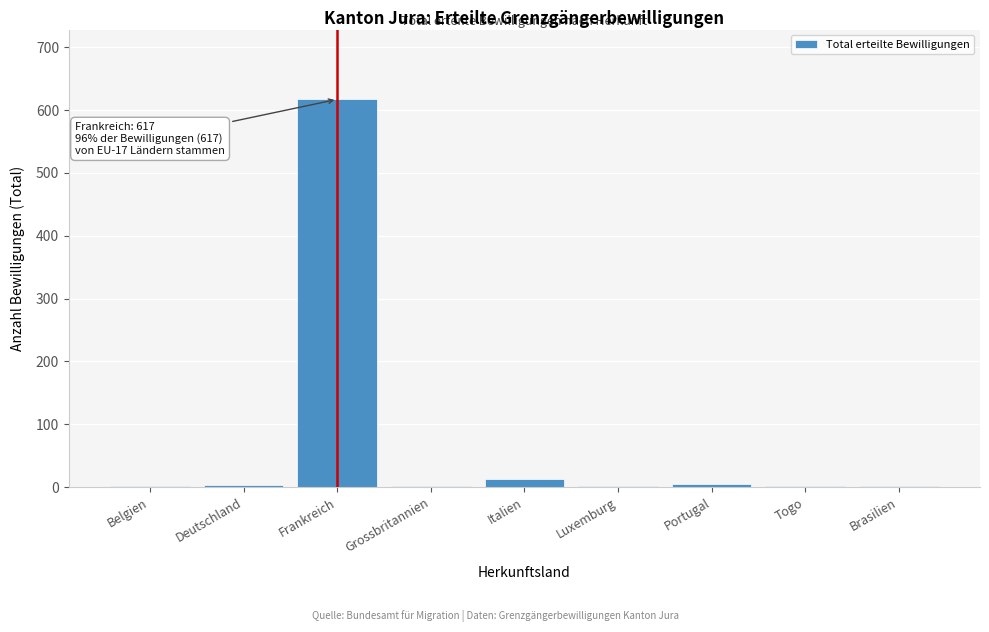

Which has a higher value, Deutschland or Frankreich?

Frankreich